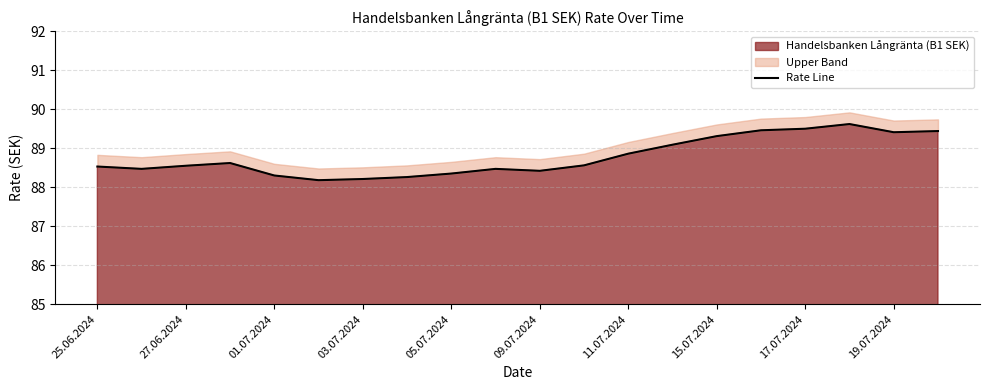

How many categories are shown in the chart?

20